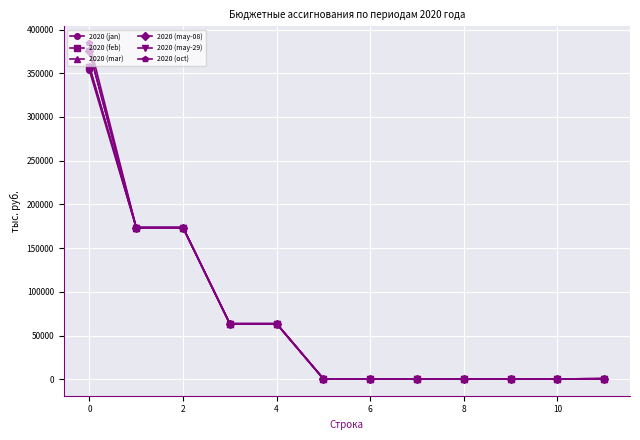

Which series has the largest total across all categories?

2020 (oct)